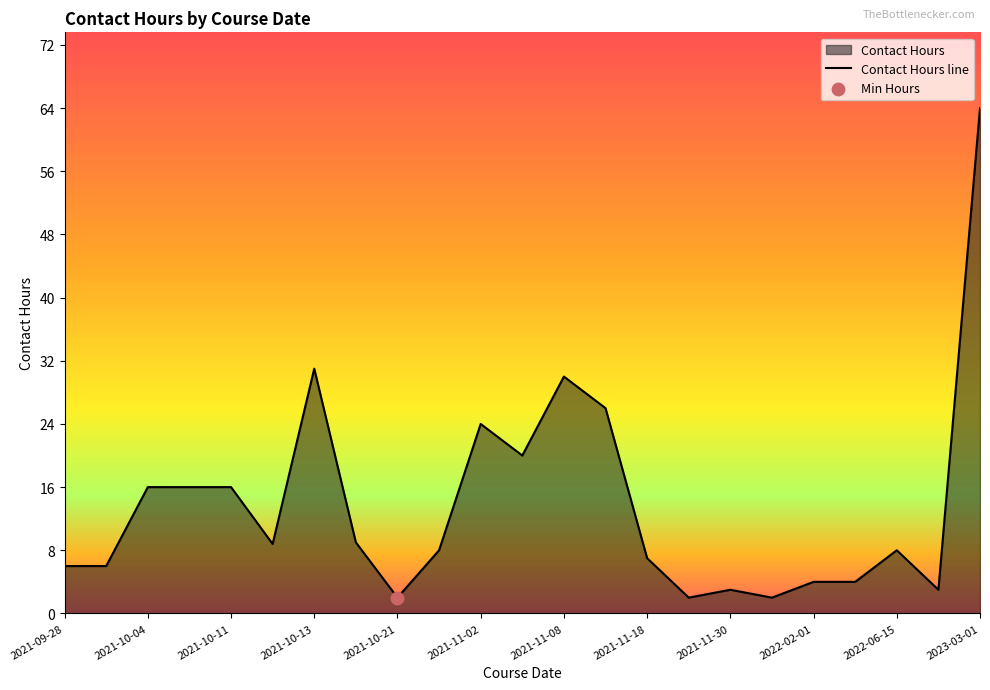

What is the change in value from 2021-11-02 to 2022-02-01?

-20.0